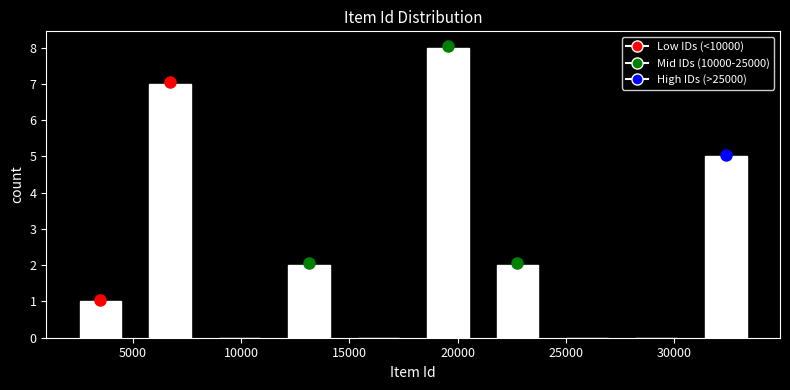

Reading left to right, list every bar in this chart as the range it spans on the x-axis followed by its height. Neither the bar edges nor the heights are printed on the chart, so give them approximately, as read against the axes.

2000 to 5000: 1
5000 to 8500: 7
8500 to 11500: 0
11500 to 14500: 2
14500 to 18000: 0
18000 to 21000: 8
21000 to 24500: 2
24500 to 27500: 0
27500 to 31000: 0
31000 to 34000: 5